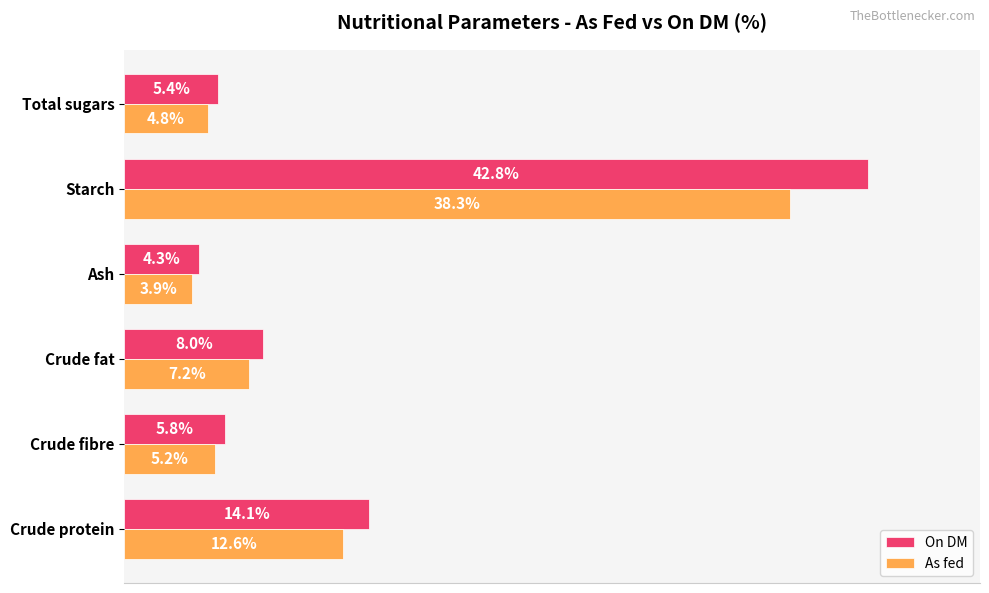

Rank the categories by As fed value from lowest to highest.

Ash, Total sugars, Crude fibre, Crude fat, Crude protein, Starch